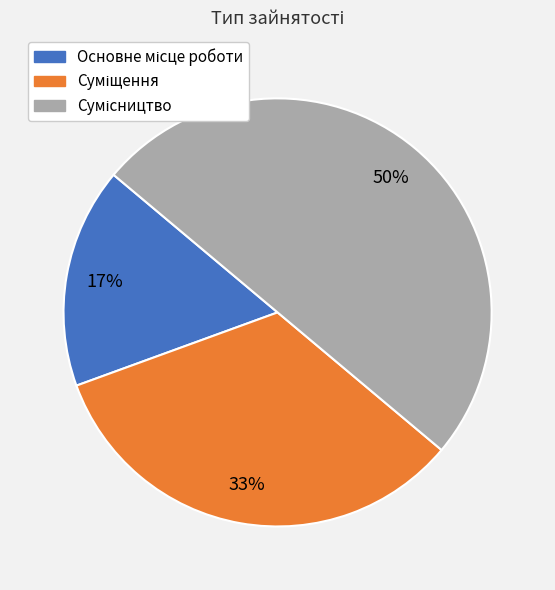

To the nearest percent, what is the average slice percentage?

33%